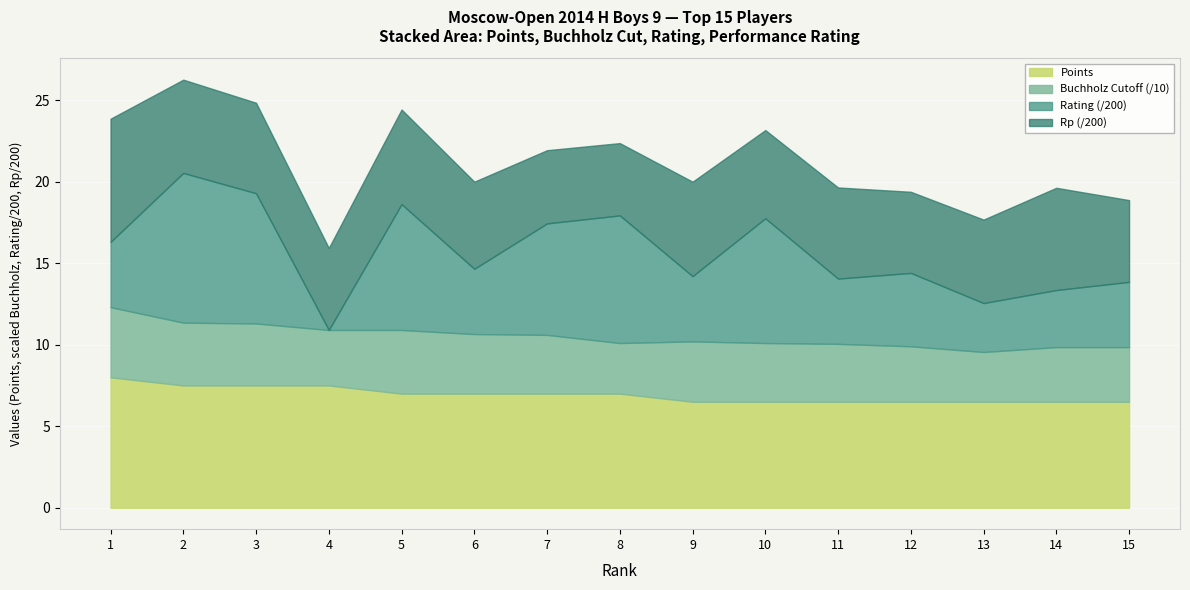

At which category does Rp reach its first local valley?

4